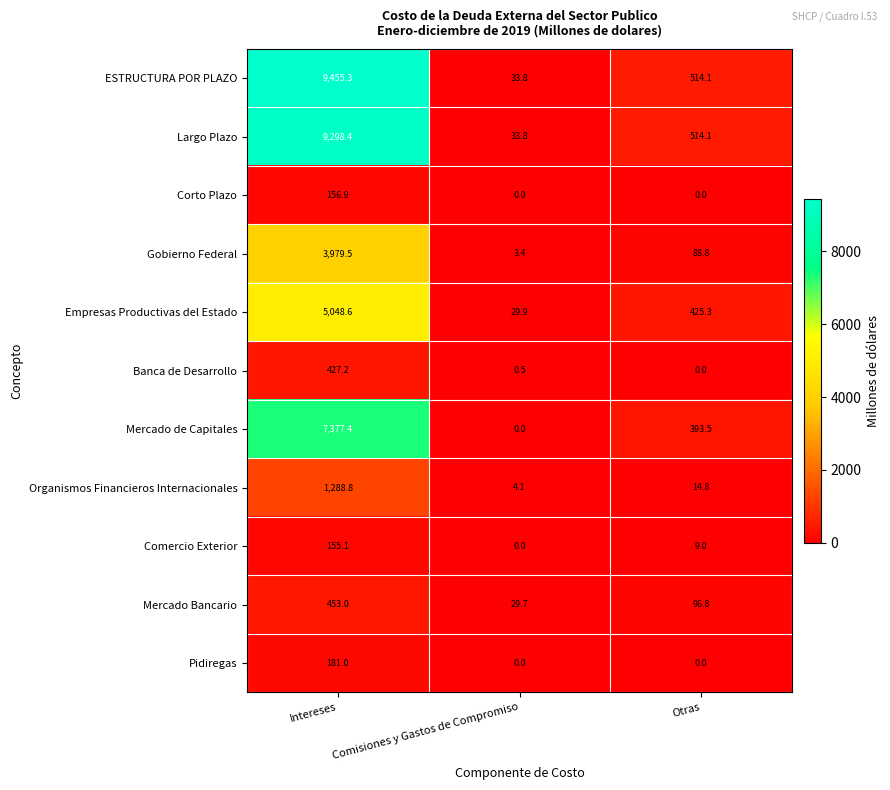

At which category is the sum across all series the highest?

Intereses